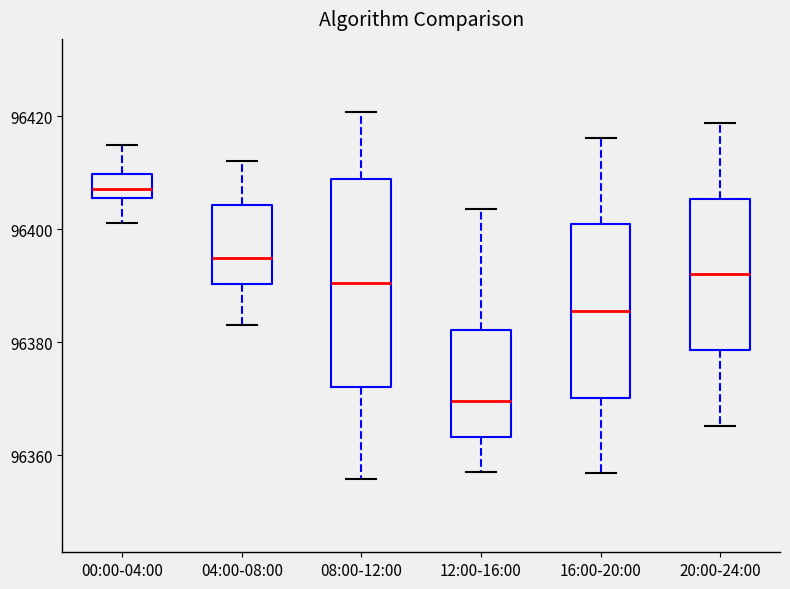

Where does the upper whisker of the box for 04:00-08:00 end on the y-axis? The values are not printed on the chart, so give them approximately, as read against the axis.

96412